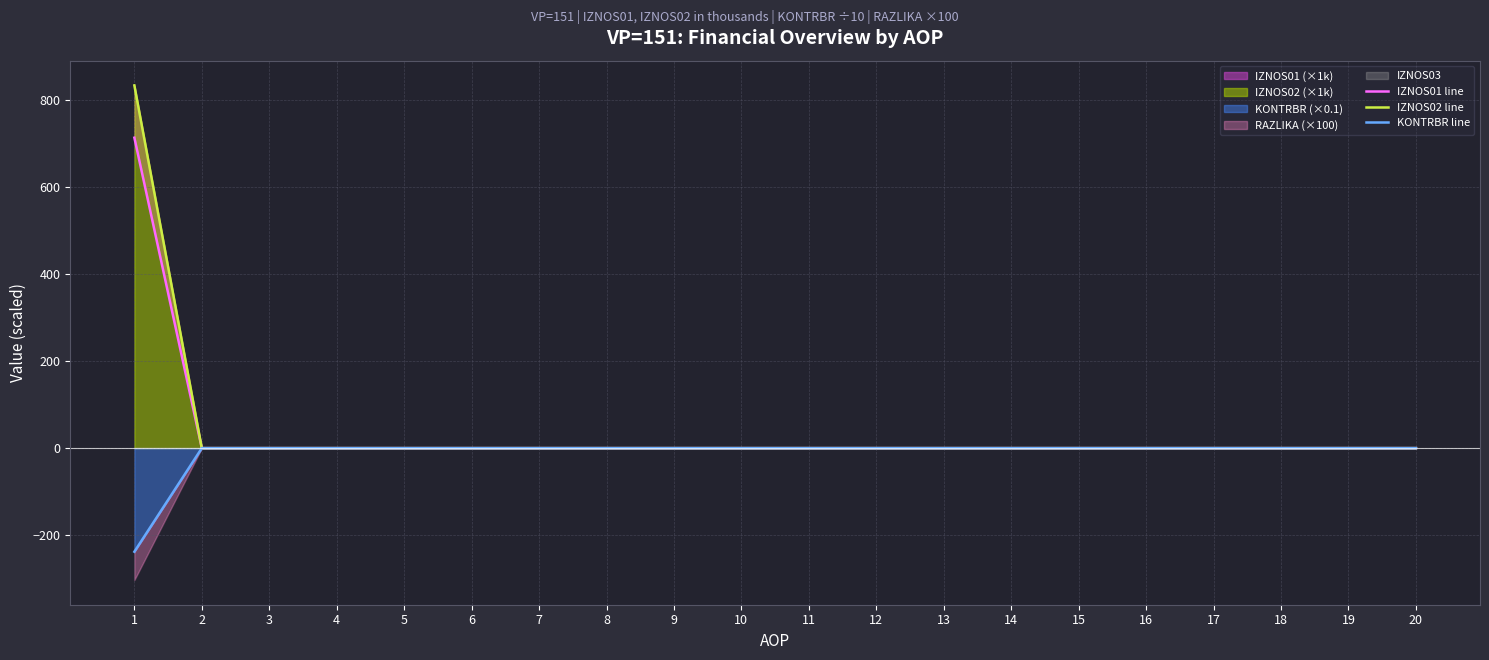

True or false: IZNOS02 line and KONTRBR line cross at least once.

False